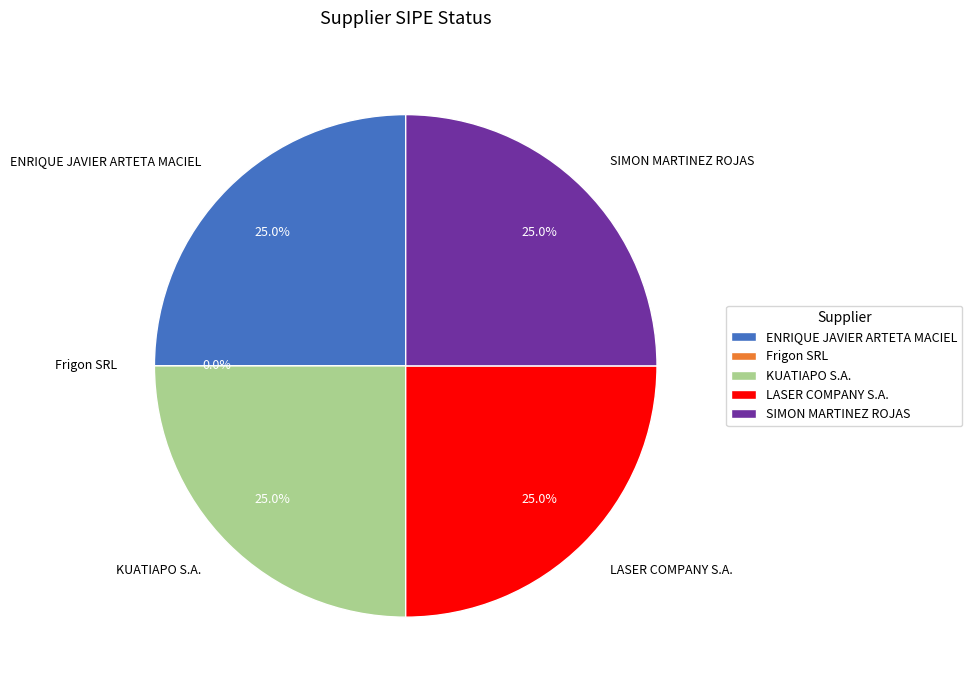

To the nearest percent, what percentage of the pie is SIMON MARTINEZ ROJAS?

25%